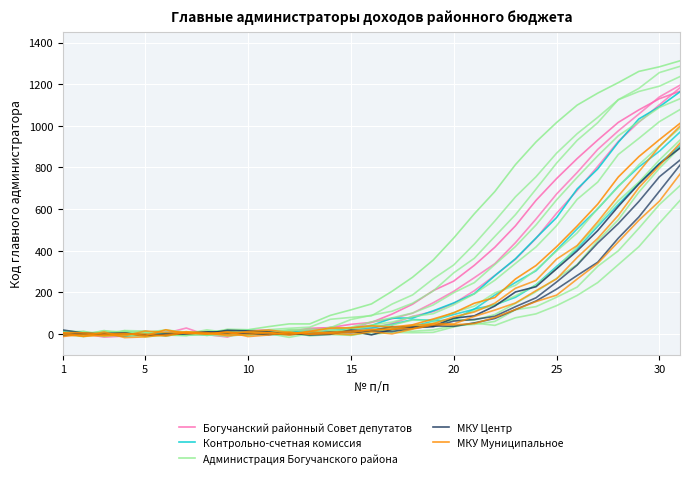

What is the average value of the Контрольно-счетная комиссия series?

260.7